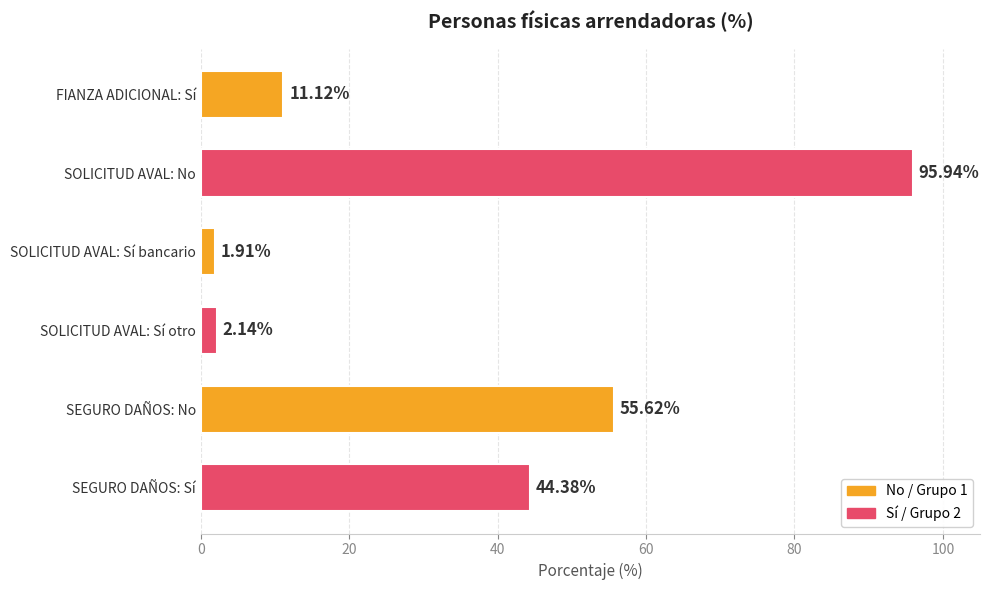

How many bars are there in total?

6